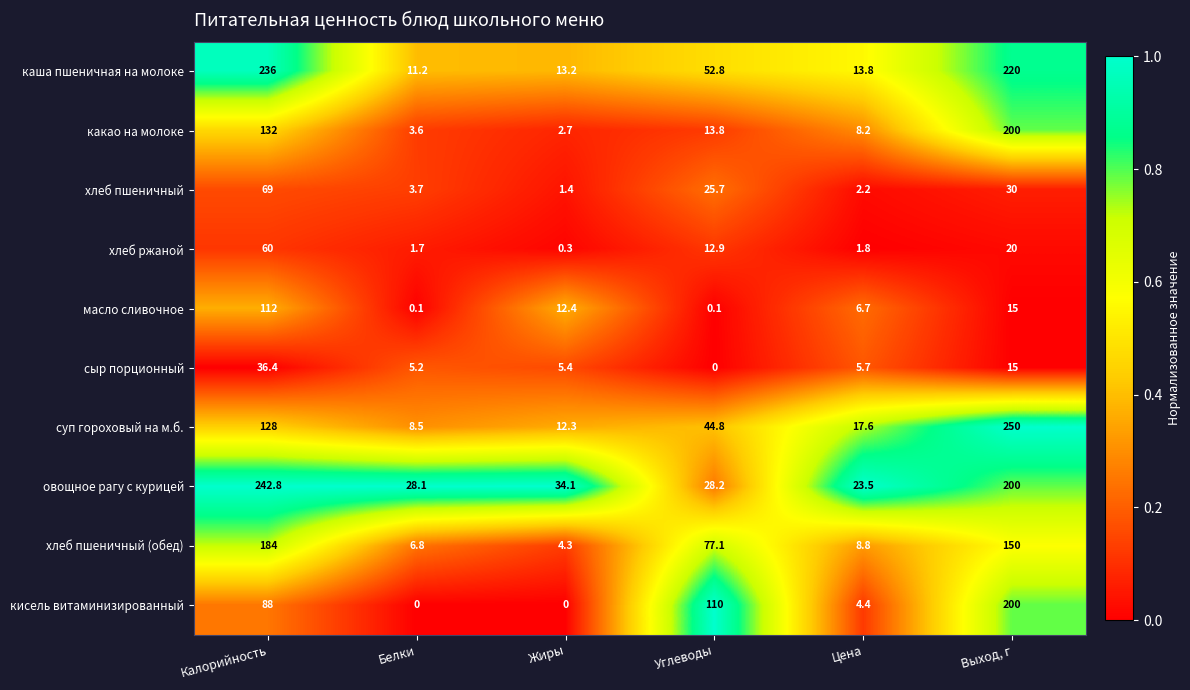

Rank the series at Калорийность from lowest to highest value.

сыр порционный, хлеб ржаной, хлеб пшеничный, кисель витаминизированный, масло сливочное, суп гороховый на м.б., какао на молоке, хлеб пшеничный (обед), каша пшеничная на молоке, овощное рагу с курицей